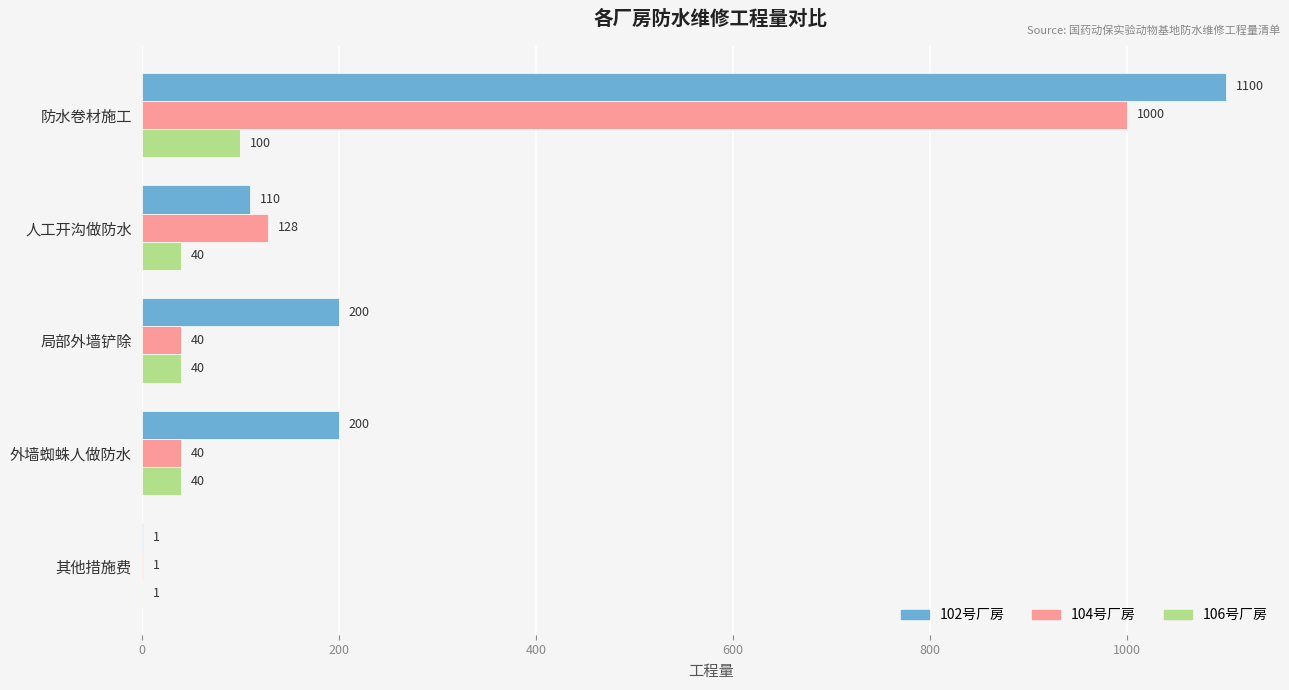

How many categories are shown in the chart?

5